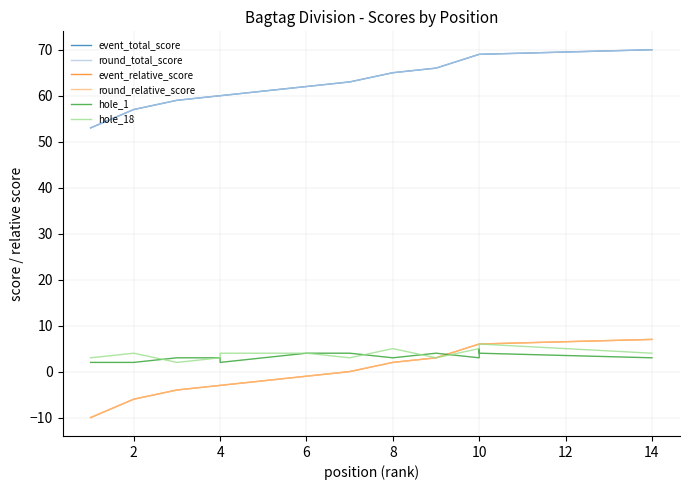

True or false: event_total_score has more than 2 interior local peaks.

False